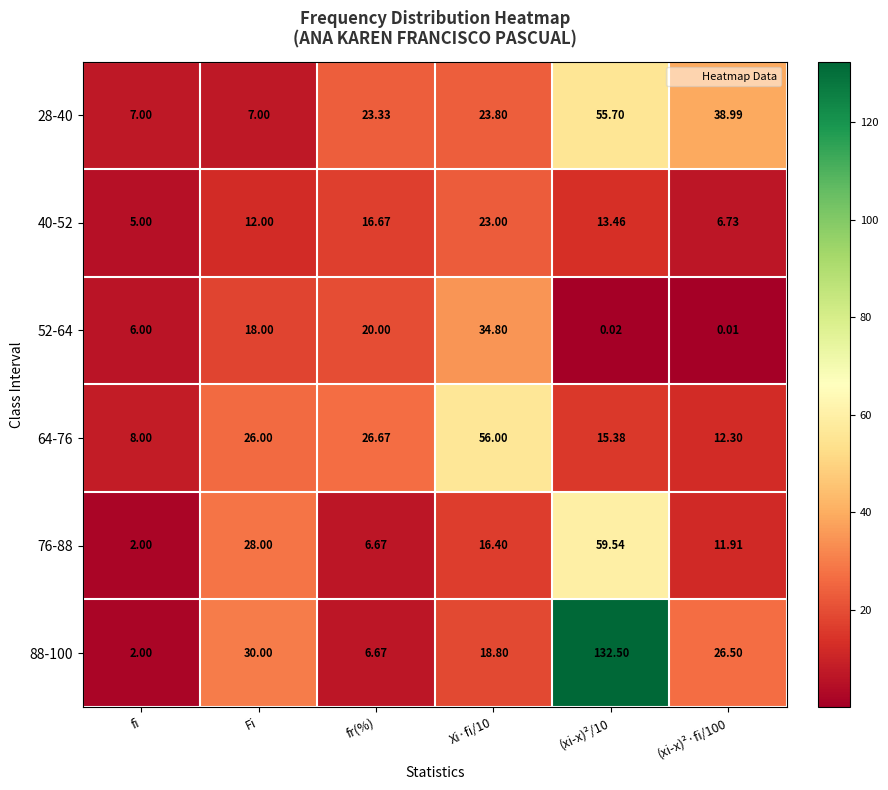

Is the value of 88-100 at (xi-x)²·fi/100 greater than the value of 64-76 at fi?

Yes